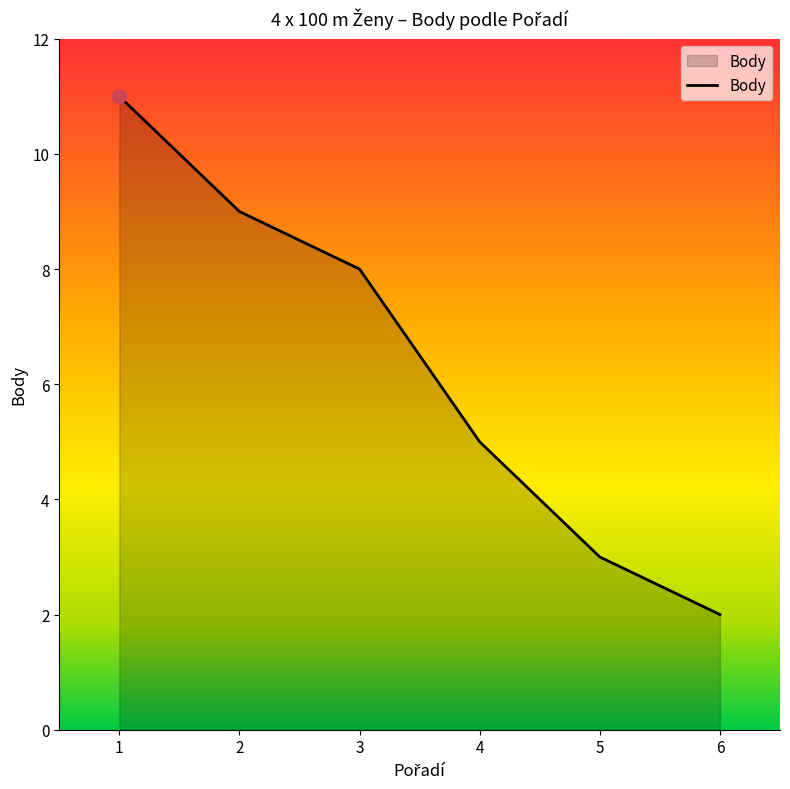

True or false: there are more than 1 points higher than both neighbors.

False